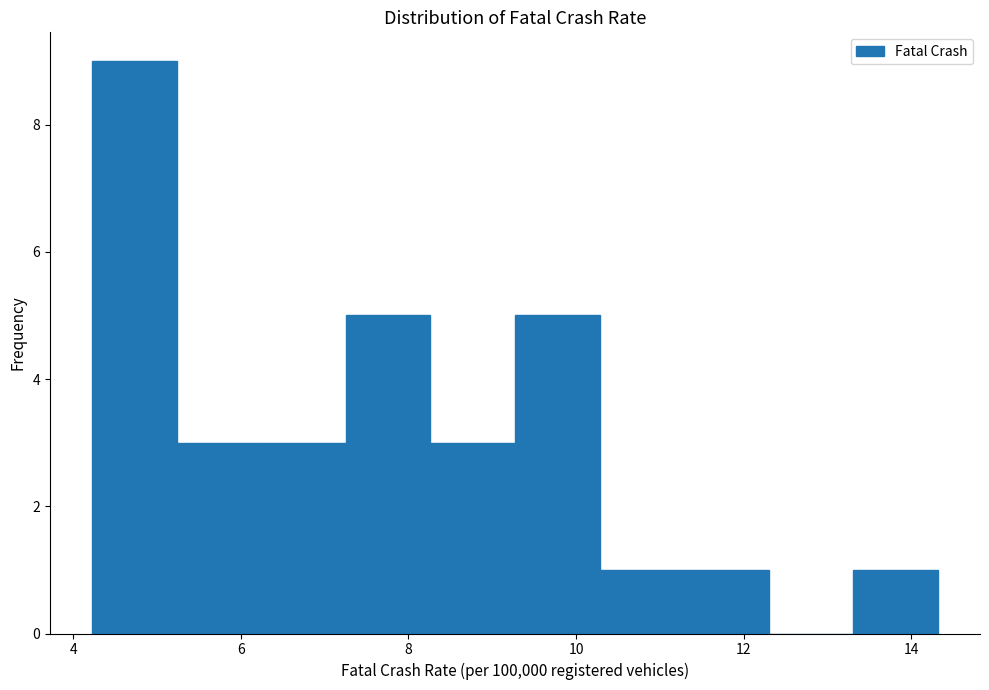

Over which range of the x-axis is the bar tallest?

4.2 to 5.2